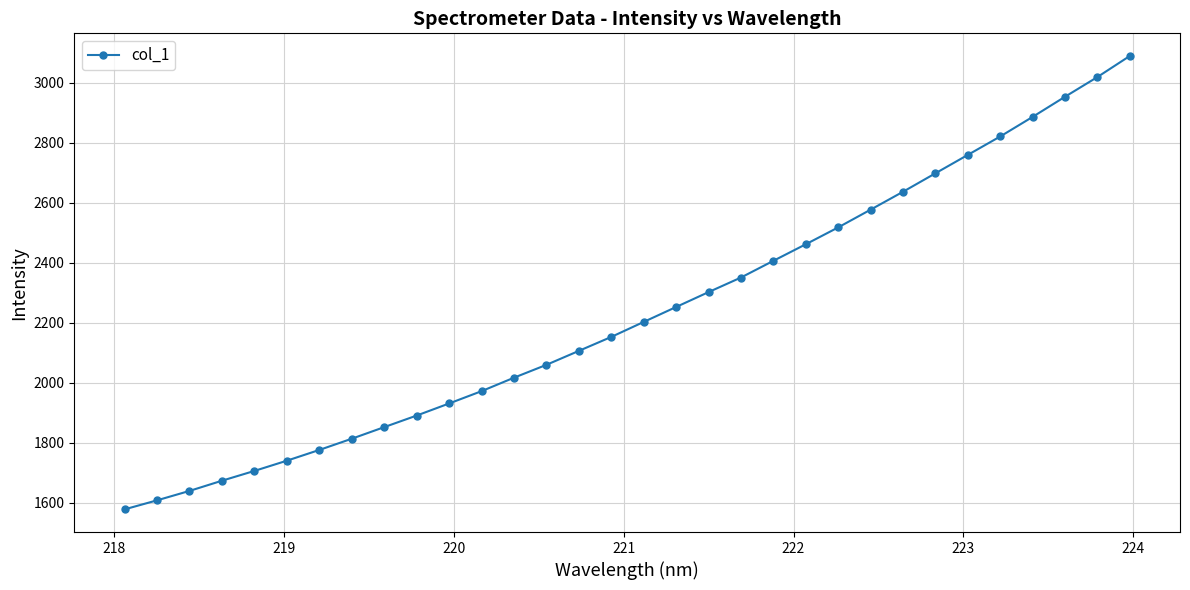

True or false: the data has more than 2 interior local peaks.

False